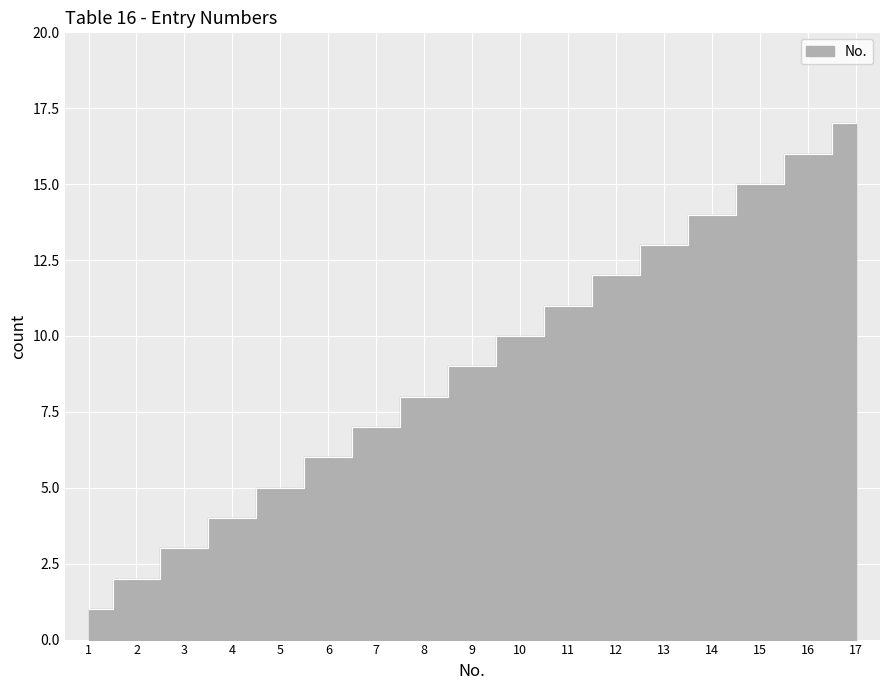

Is this an area chart (filled region under the line)?

No